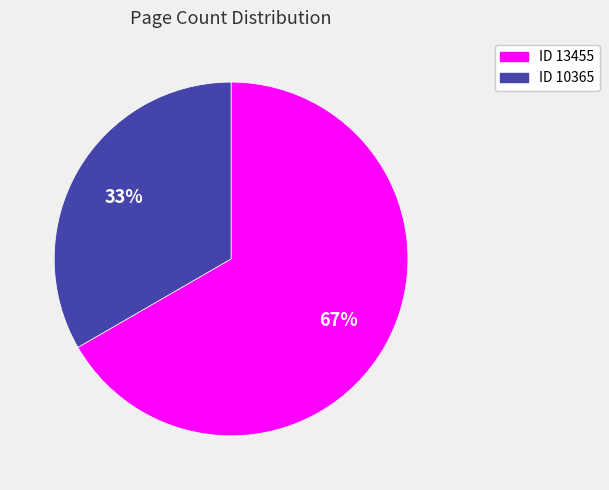

Count the number of slices in the pie.

2